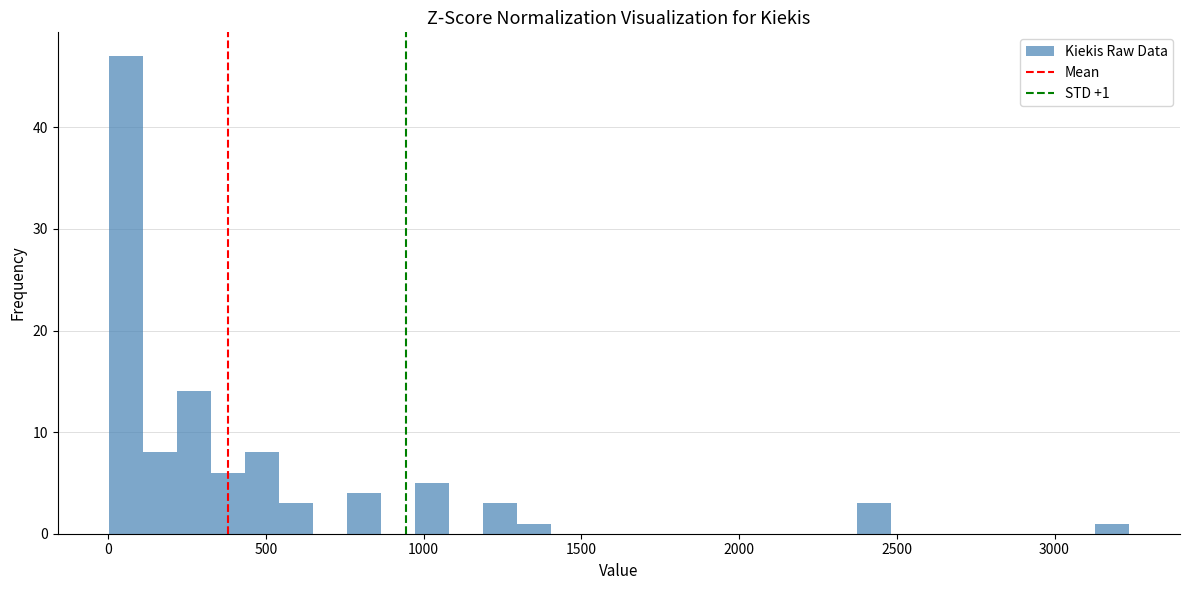

Read against the x-axis, roughly where is the centre of the tallest bar?

50